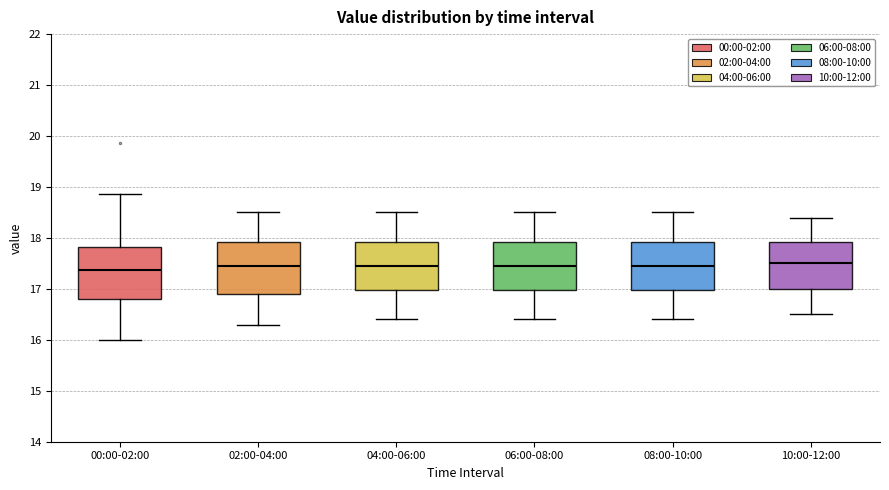

Reading left to right, read every box against the y-axis: the position of its median line, the range the box covers, and the ends of its whiskers. The values are not printed on the chart, so give them approximately, as read against the axis.

00:00-02:00: median 17.4, box 16.8 to 17.8, whiskers 16.0 to 18.9
02:00-04:00: median 17.5, box 16.9 to 17.9, whiskers 16.3 to 18.5
04:00-06:00: median 17.5, box 17.0 to 17.9, whiskers 16.4 to 18.5
06:00-08:00: median 17.5, box 17.0 to 17.9, whiskers 16.4 to 18.5
08:00-10:00: median 17.5, box 17.0 to 17.9, whiskers 16.4 to 18.5
10:00-12:00: median 17.5, box 17.0 to 17.9, whiskers 16.5 to 18.4